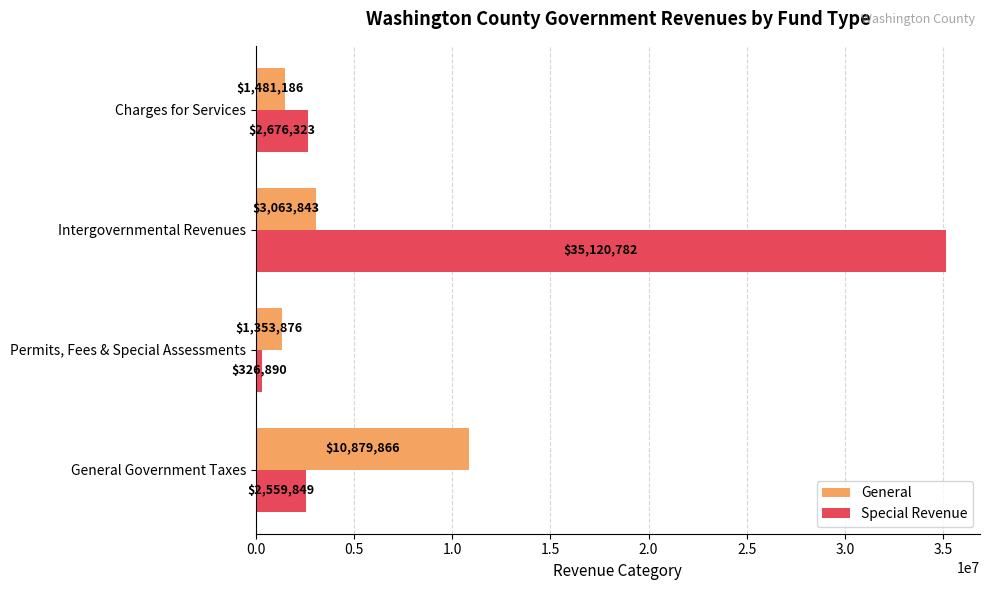

Which series has the largest total across all categories?

Special Revenue